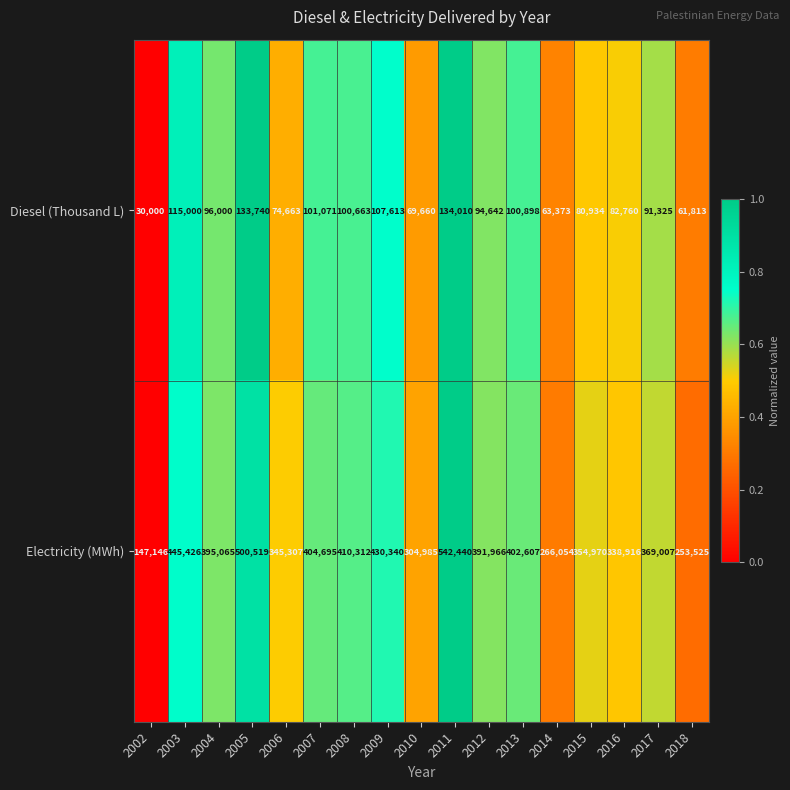

What is the total value across all series at 2014?

329427